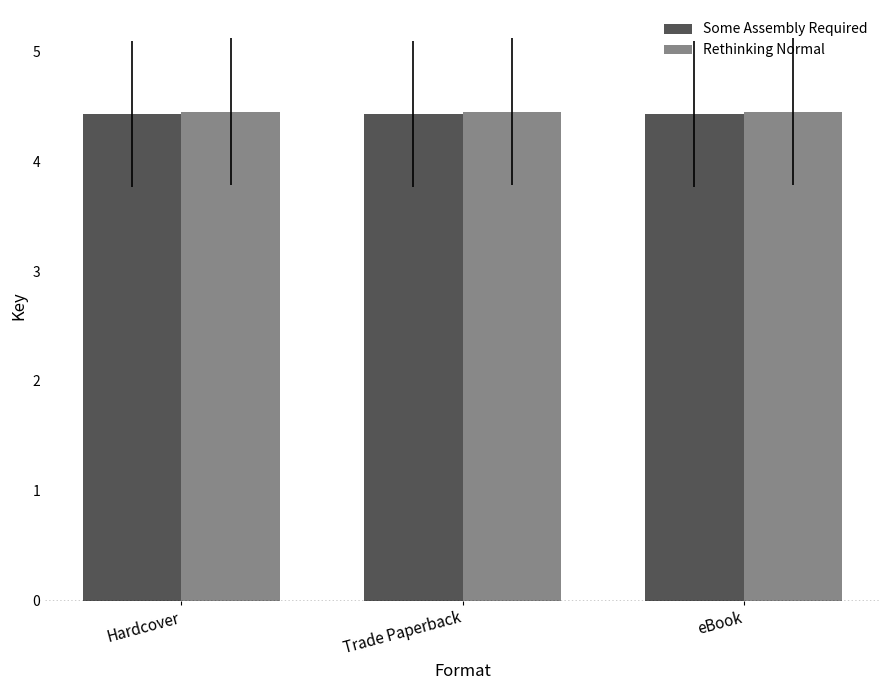

Is it true that Rethinking Normal equals 4.5 at Hardcover?

True